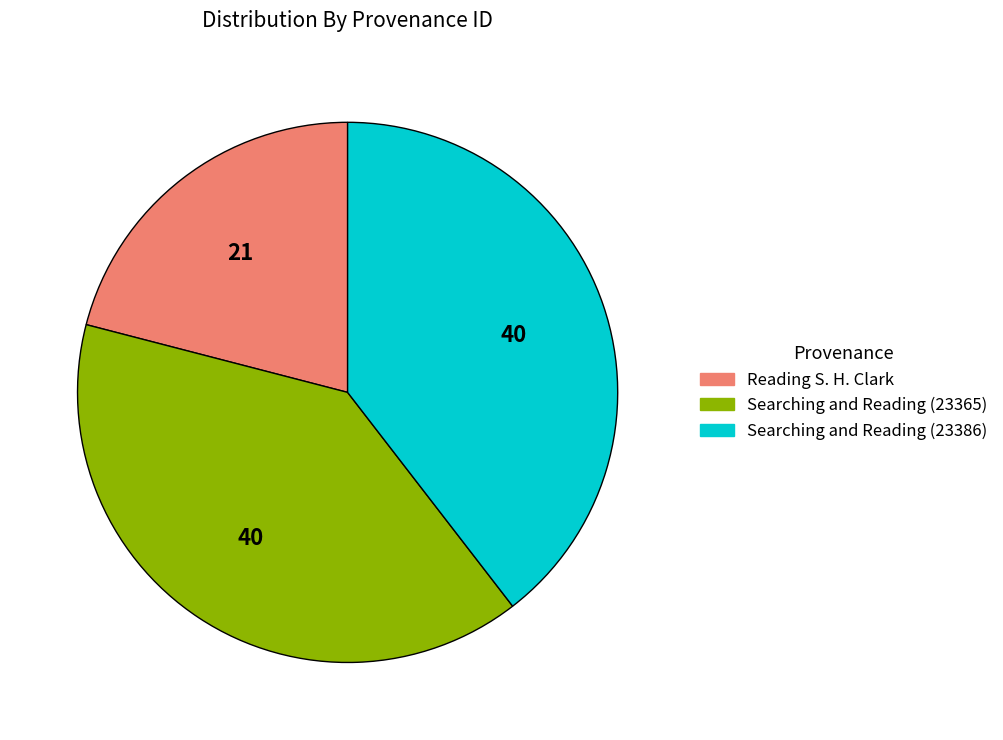

The Searching and Reading (23386) slice represents 54% of the pie. True or false?

False